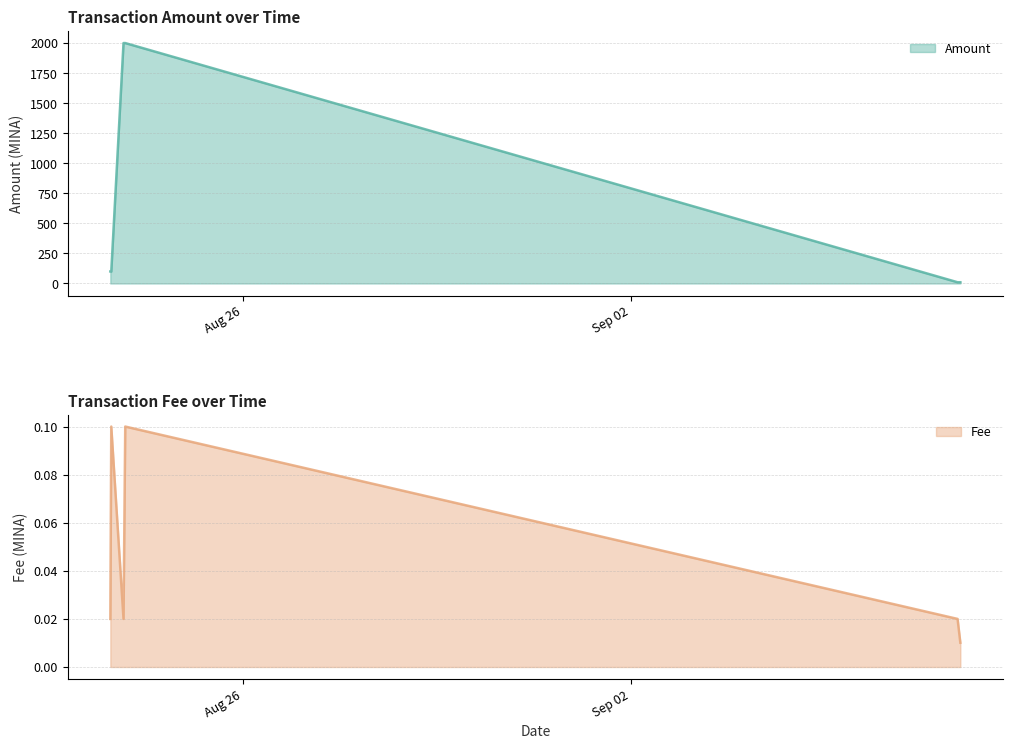

What is the sum of the Fee values at 2021-08-23 21:12:00 and 2021-08-23 14:45:00?

0.1